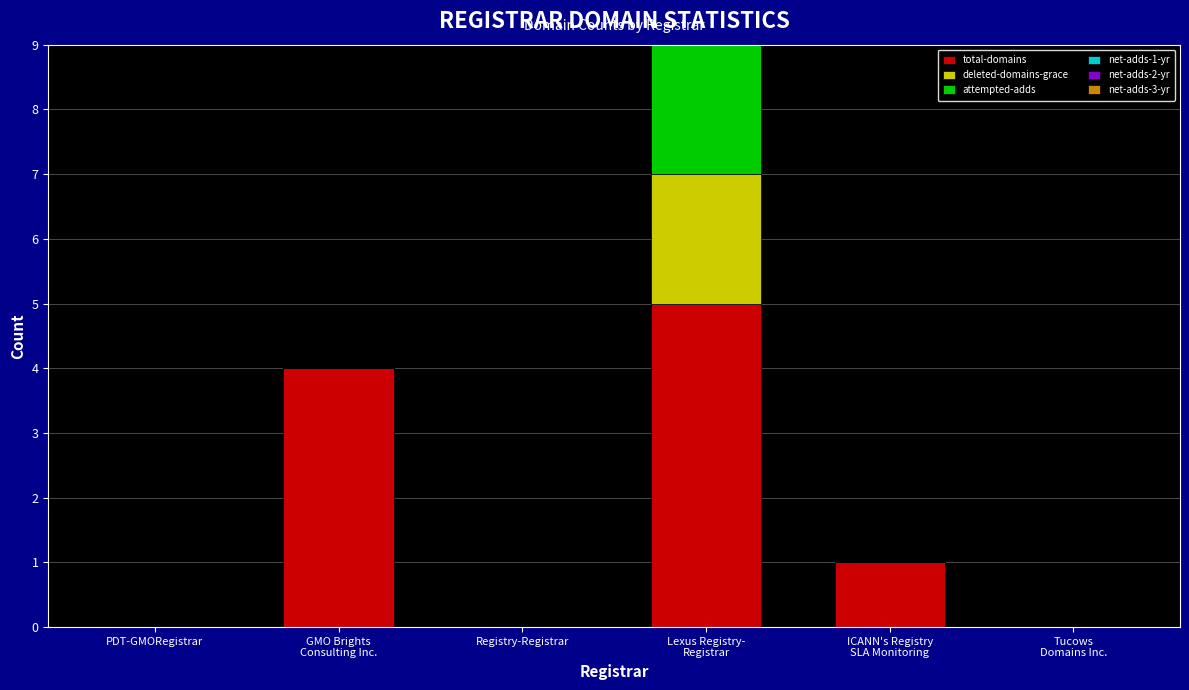

Count the number of data series in this chart.

3